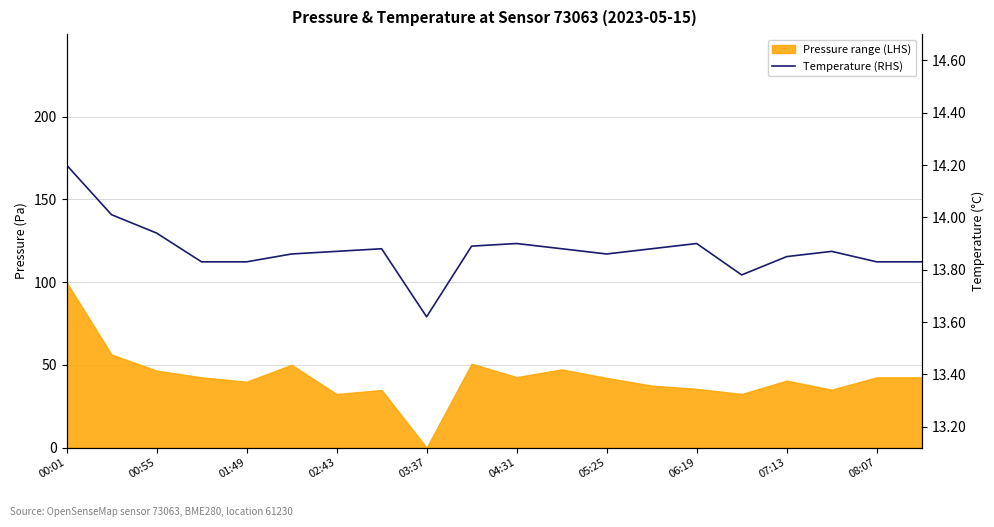

Between 02:43 and 00:55, which is larger?

00:55